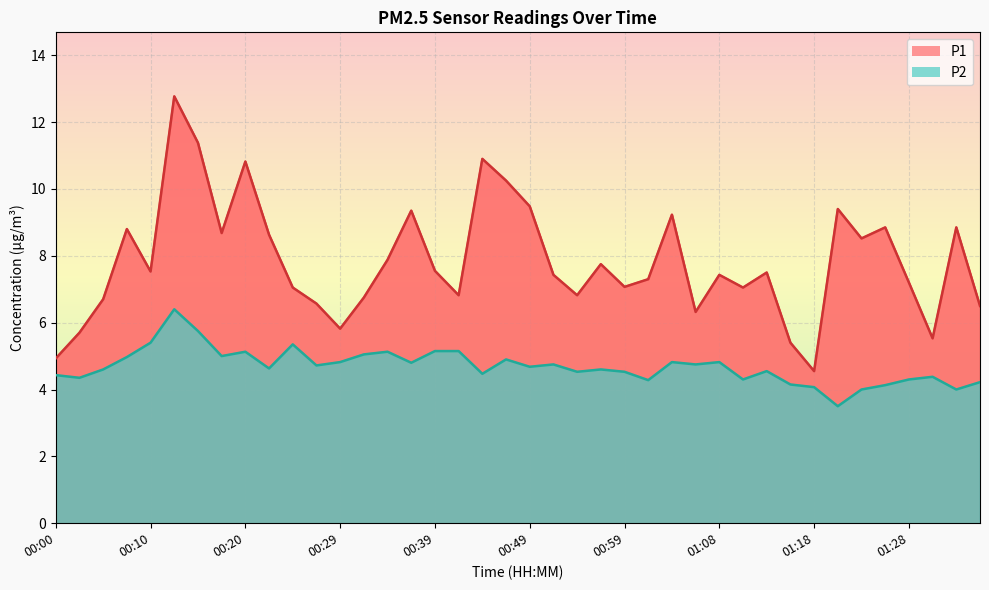

What is the approximate value of P2 at 00:03?

4.3